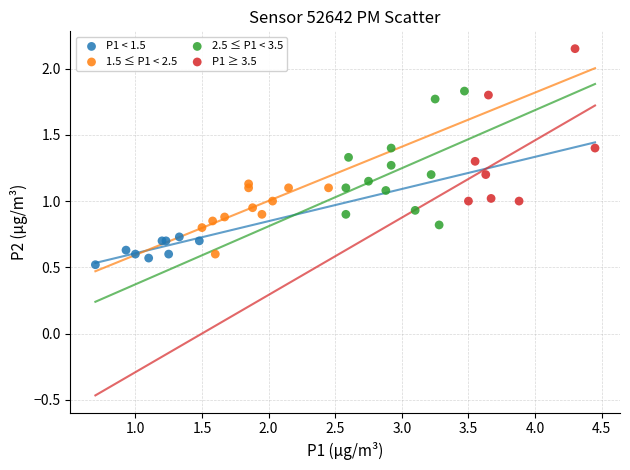

Which series has the largest Y range (max minus min)?

P1 ≥ 3.5